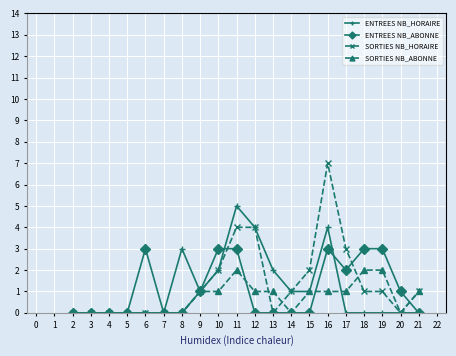

Which series ends up on top after the final intersection of ENTREES NB_HORAIRE and SORTIES NB_ABONNE?

SORTIES NB_ABONNE